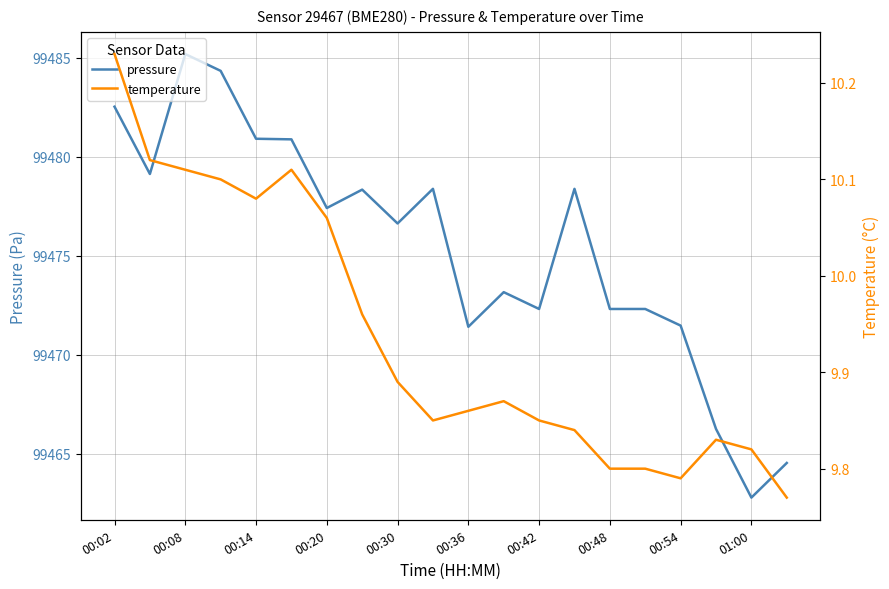

Reading left to right, extract all data points from this chart.

pressure: 99482.5	99479.1	99485.2	99484.3	99480.9	99480.9	99477.4	99478.3	99476.6	99478.4	99471.4	99473.2	99472.3	99478.4	99472.3	99472.3	99471.5	99466.2	99462.8	99464.5
temperature: 10.2	10.1	10.1	10.1	10.1	10.1	10.1	10.0	9.9	9.8	9.9	9.9	9.8	9.8	9.8	9.8	9.8	9.8	9.8	9.8